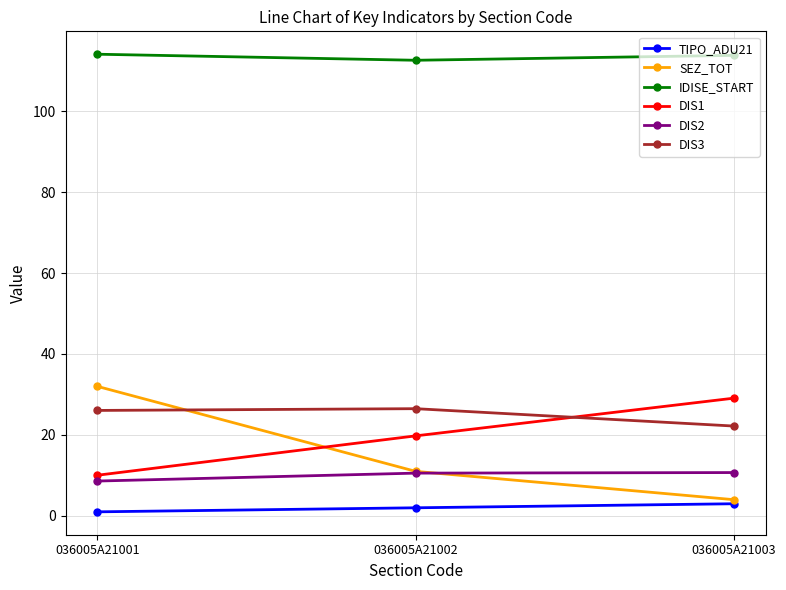

What is the maximum value for TIPO_ADU21?

3.0